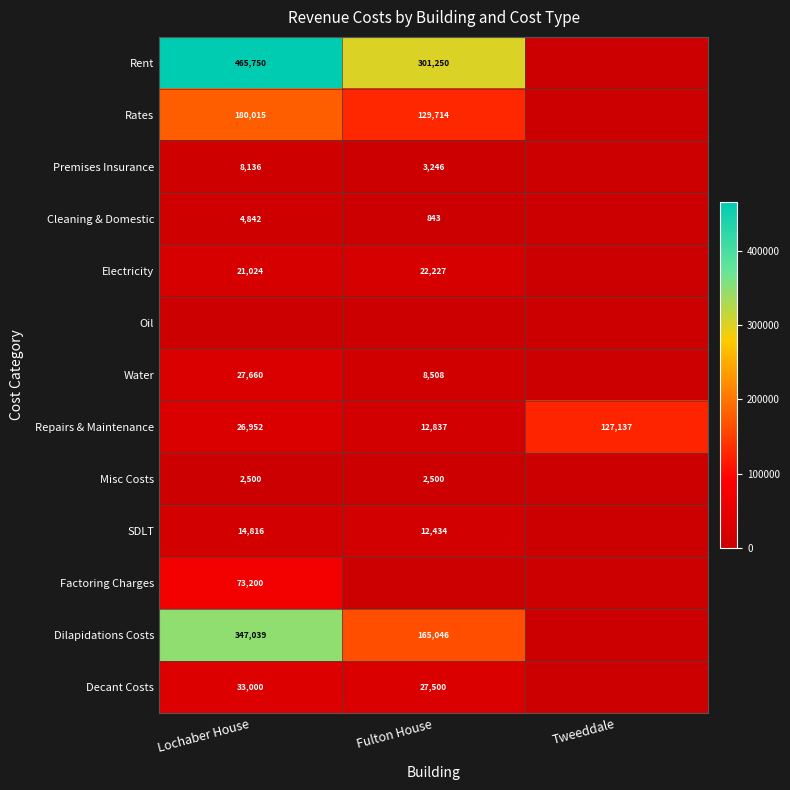

The value of Rent at Fulton House is 301250. True or false?

True